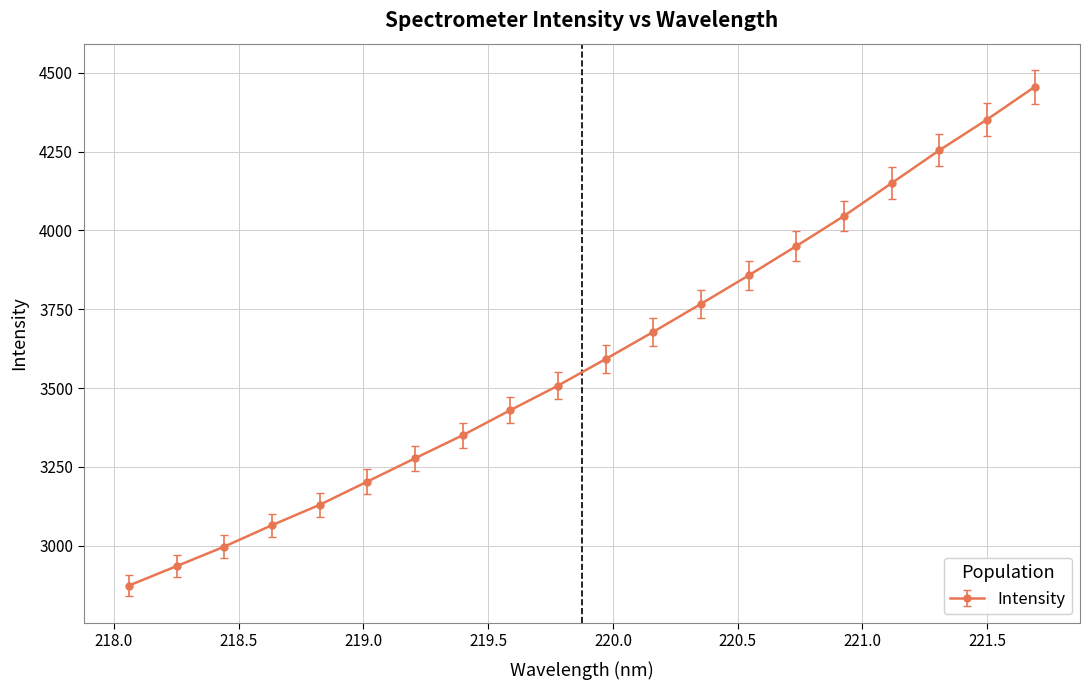

How many lines are shown in the chart?

1